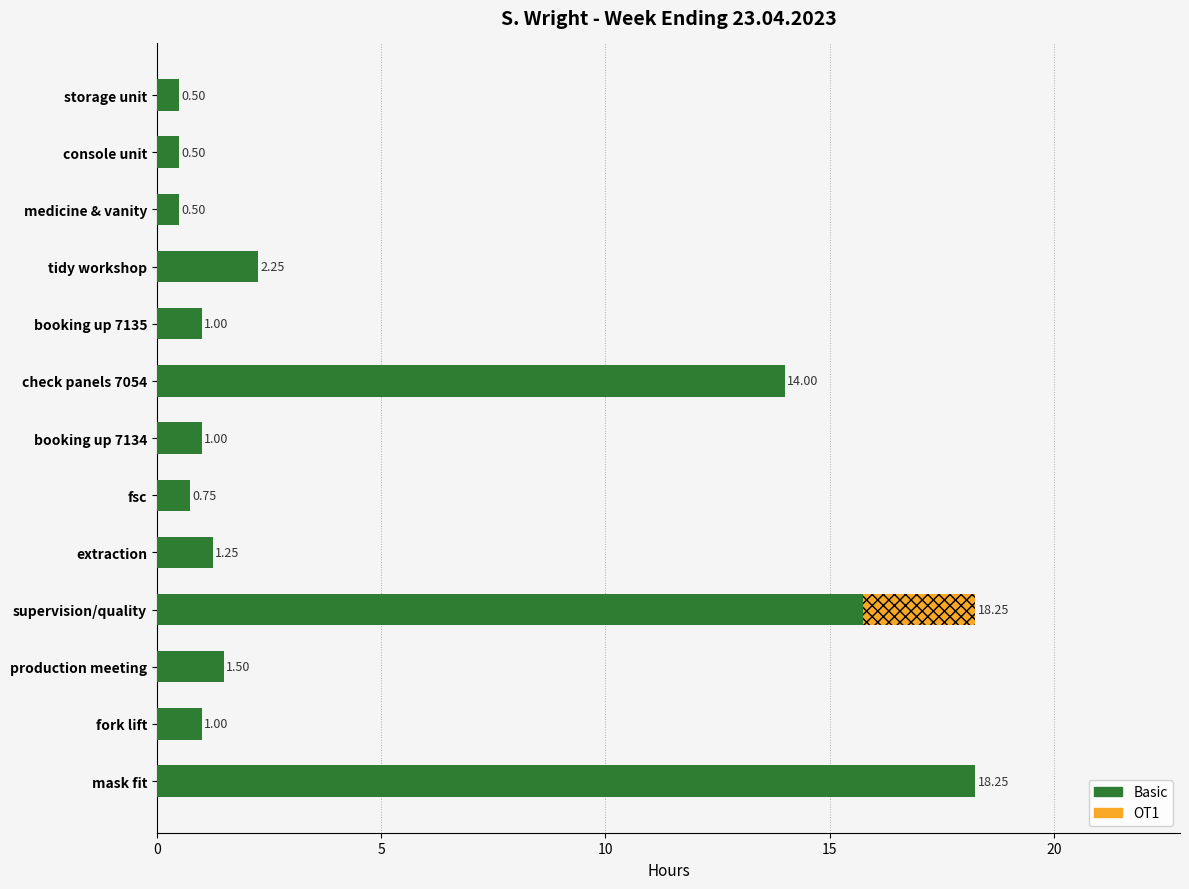

Count the number of data series in this chart.

2